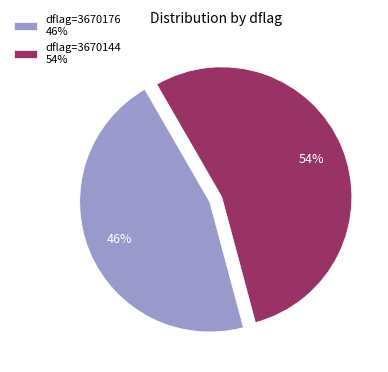

Rank the categories by value from highest to lowest.

dflag=3670144 54%, dflag=3670176 46%